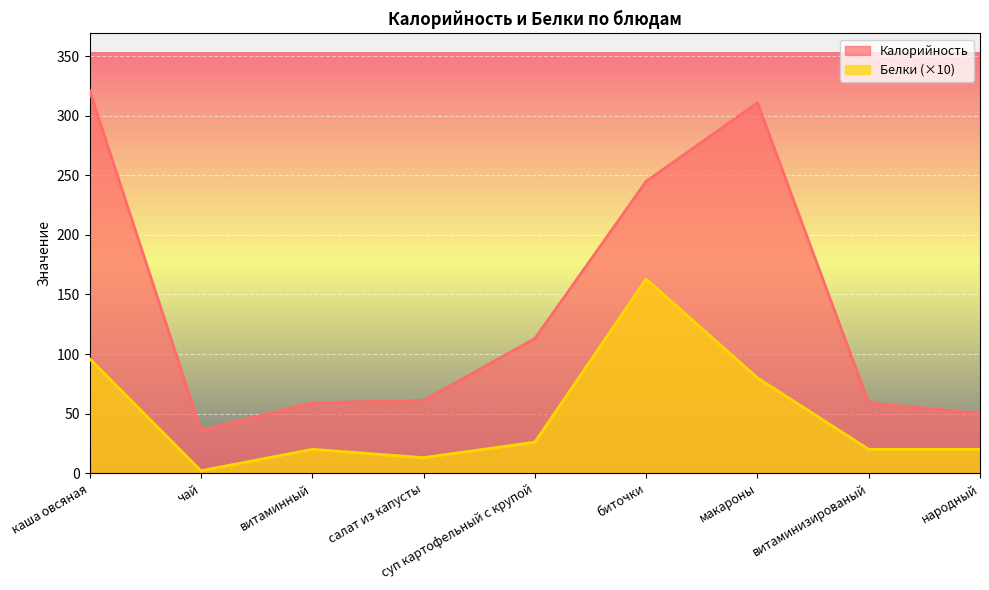

Reading right to left, list all the values displayed in this chart.

Калорийность: 50	59	311	245	113	61	59	36	321
Белки: 20	20	80	163	26	13	20	2	96